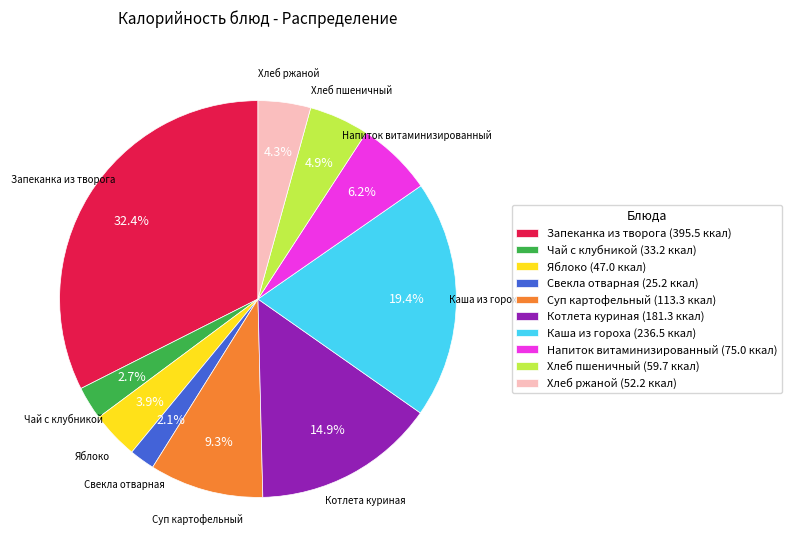

What is the largest slice in the pie chart?

Запеканка из творога